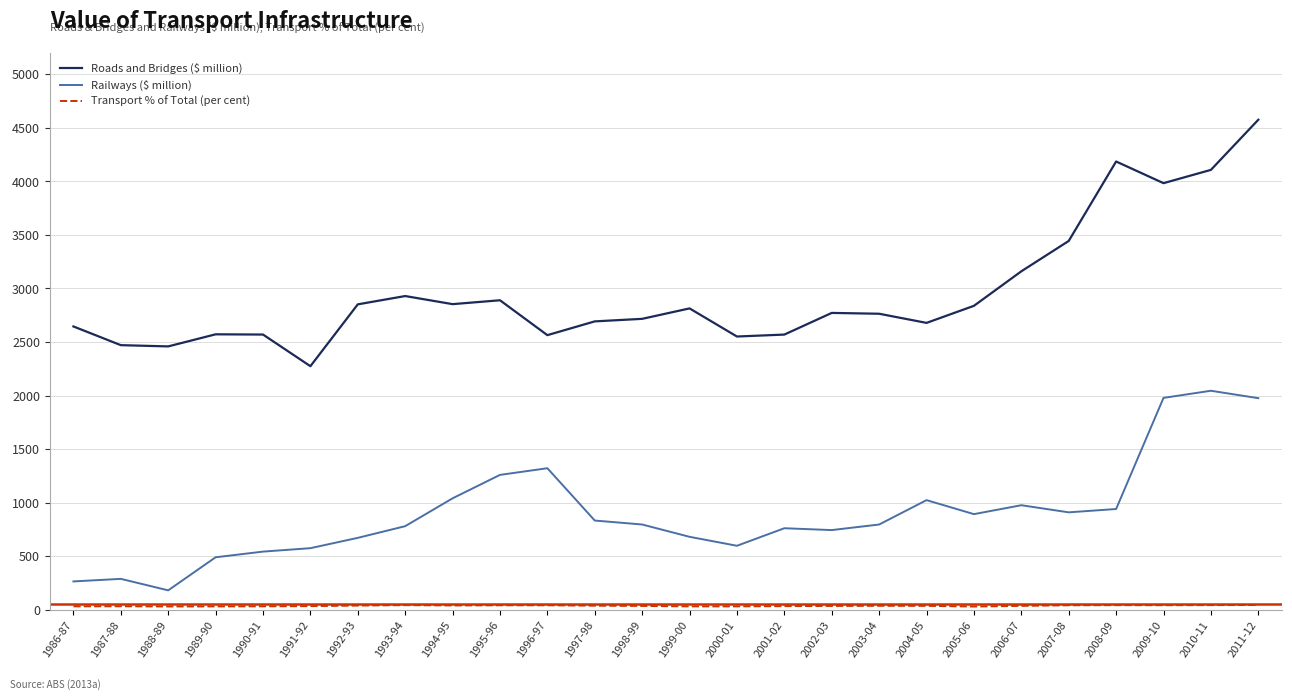

Which series has the largest range (max minus min)?

Roads and Bridges ($ million)